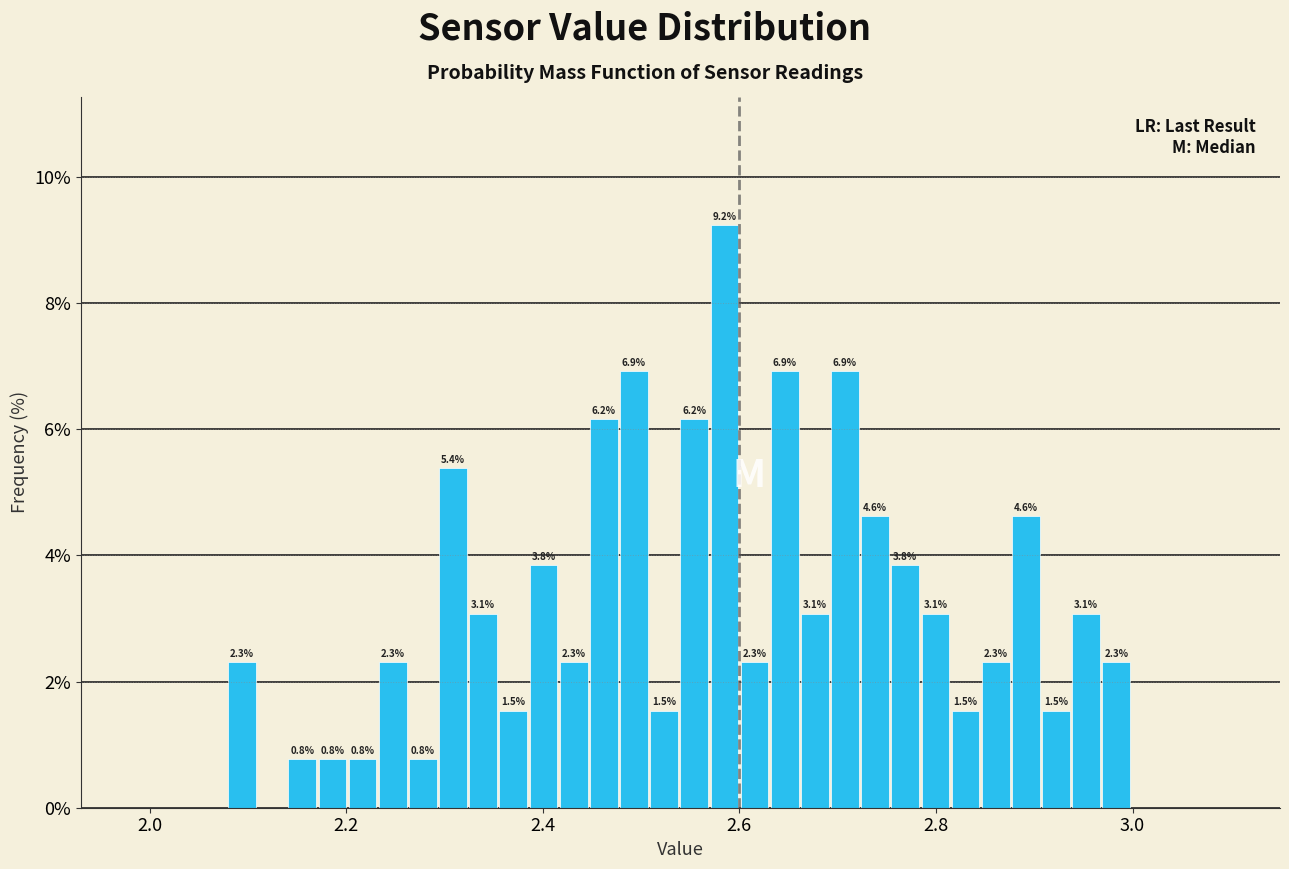

Read against the x-axis, roughly where is the centre of the tallest bar?

2.58